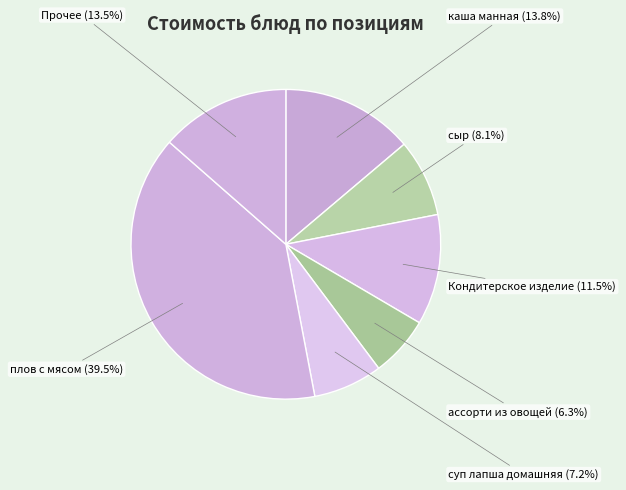

Combined, what portion of the pie is суп лапша домашняя and сыр?

15.3%